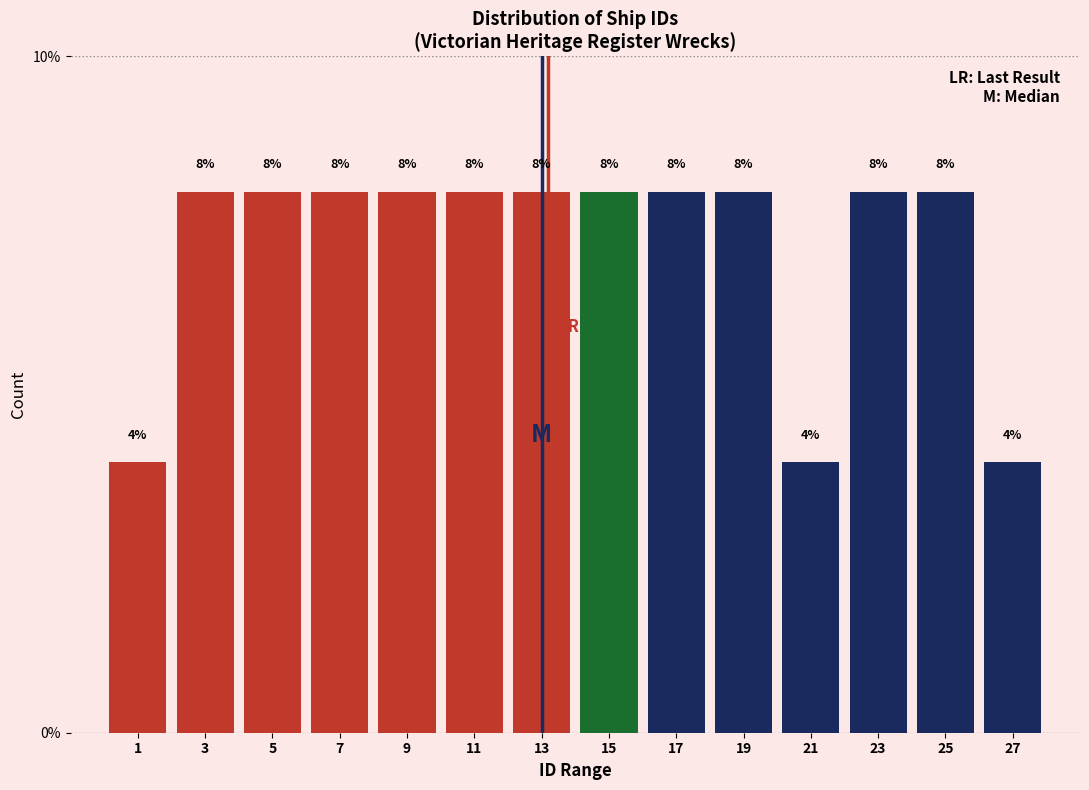

Reading left to right, list every bar in this chart as the range it spans on the x-axis followed by its height.

0 to 2: 4
2 to 4: 8
4 to 6: 8
6 to 8: 8
8 to 10: 8
10 to 12: 8
12 to 14: 8
14 to 16: 8
16 to 18: 8
18 to 20: 8
20 to 22: 4
22 to 24: 8
24 to 26: 8
26 to 28: 4